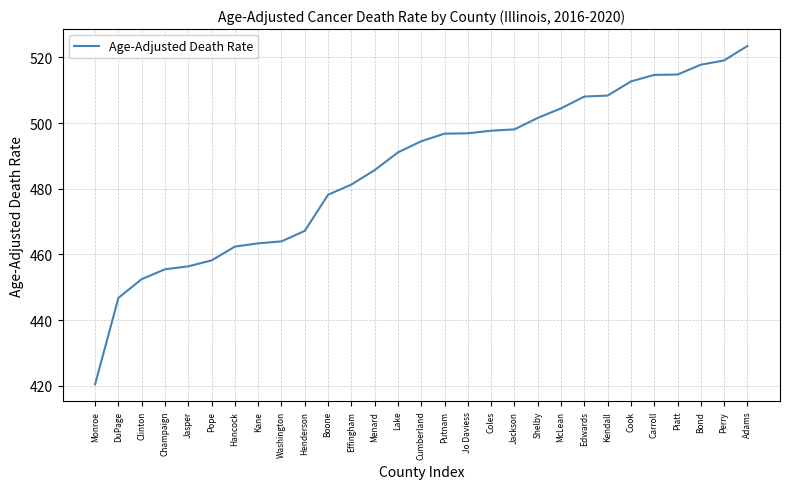

Which has a higher value, Boone or Washington?

Boone